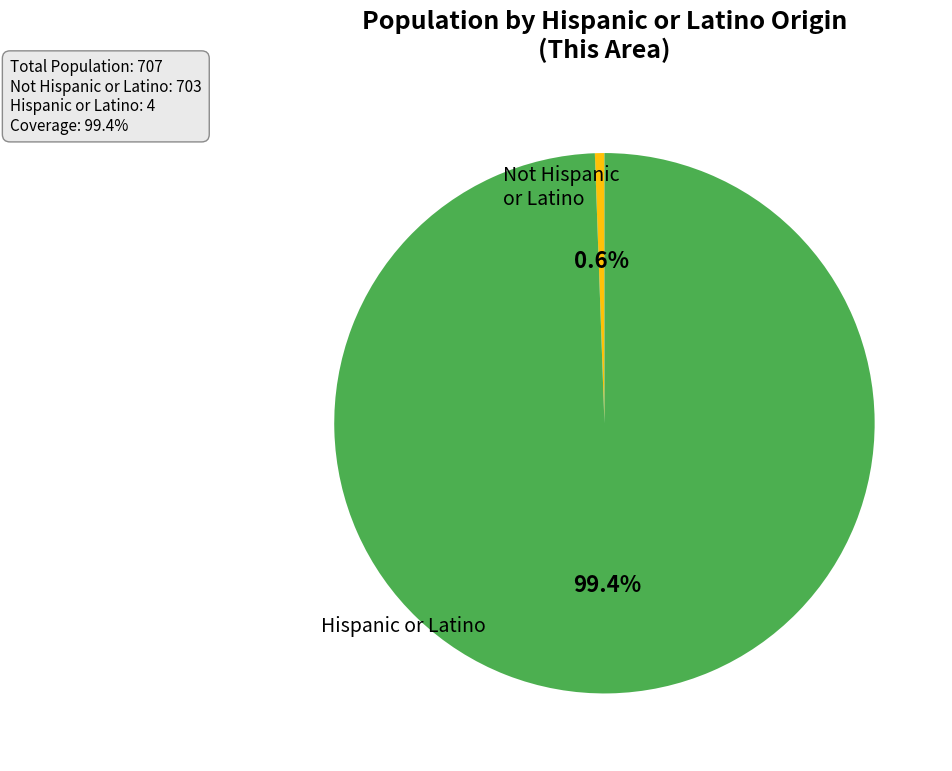

Is there any slice that represents more than half of the pie?

Yes